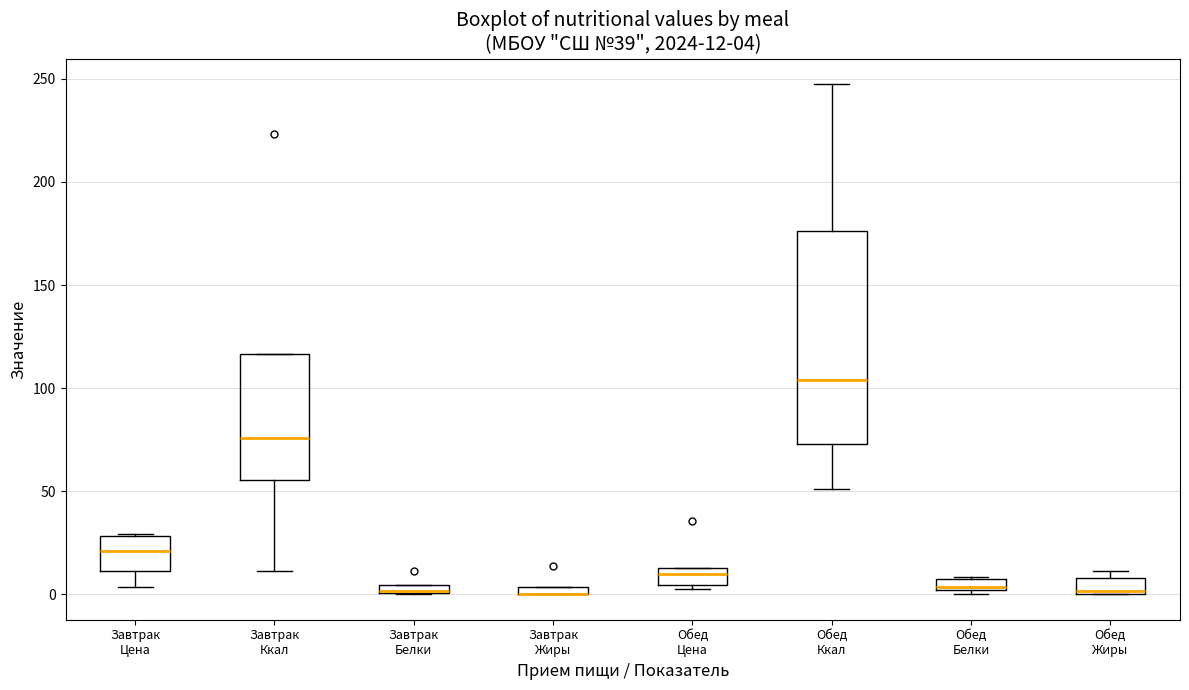

Which box is the tallest, from its lower edge to its upper edge?

Обед Ккал